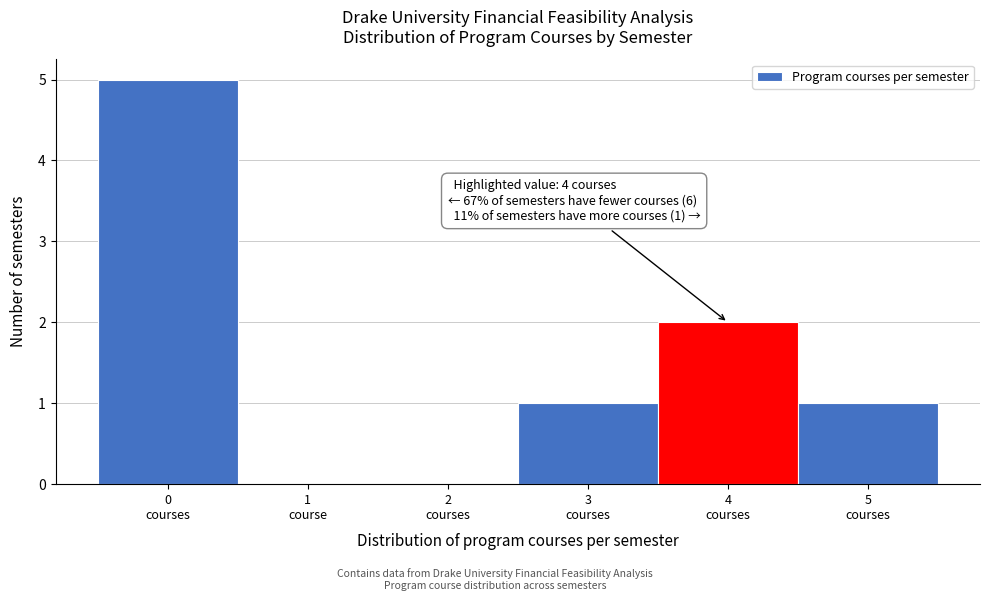

What is the greatest value displayed?

5